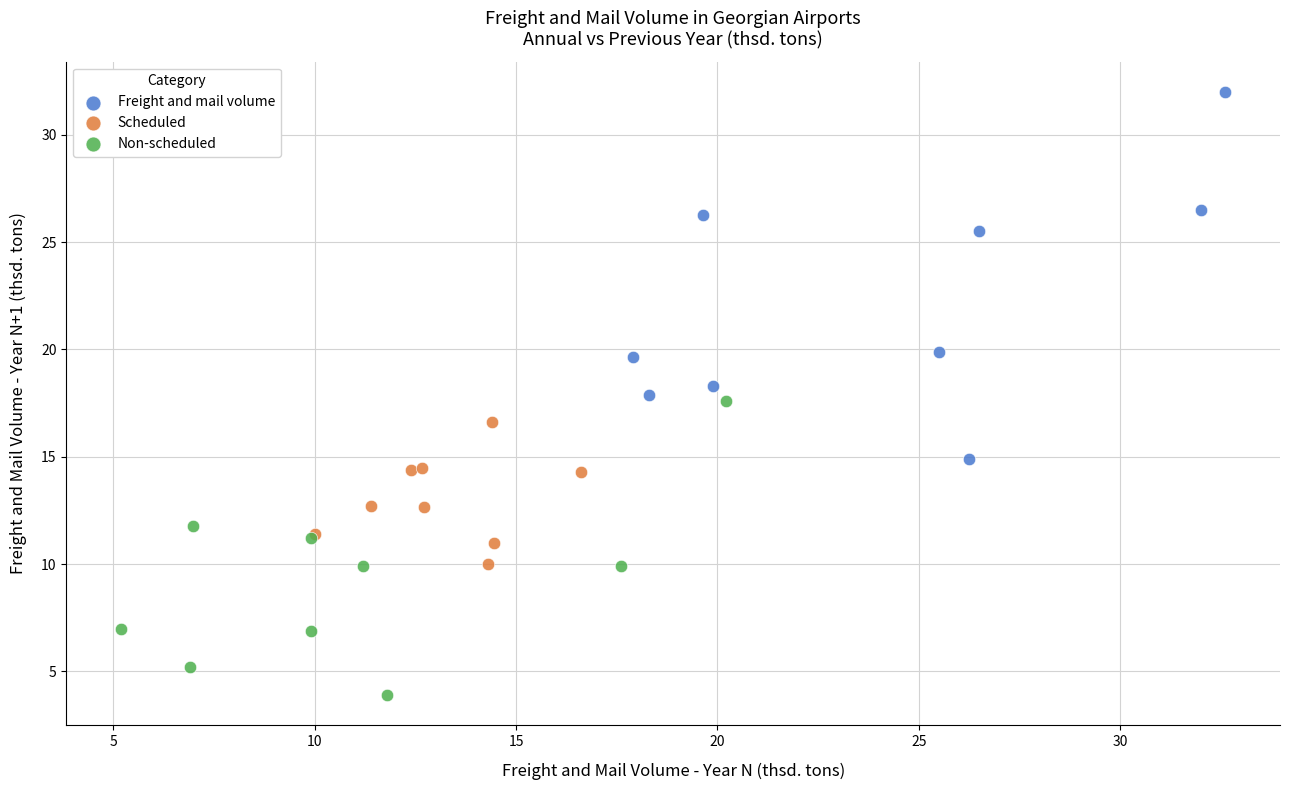

Which series has the widest spread of Y values?

Freight and mail volume